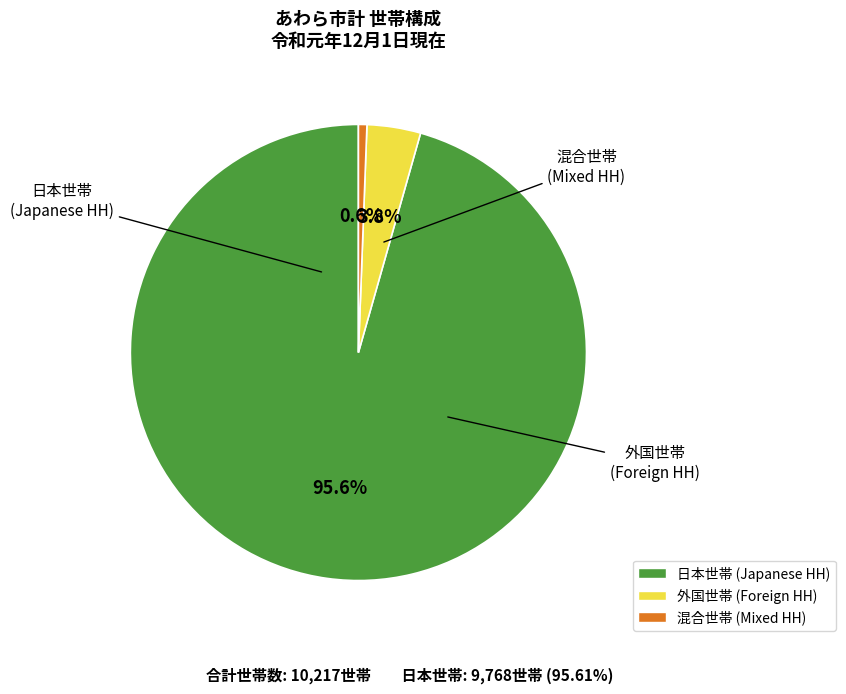

How much of the chart is everything except 混合世帯?

99.4%